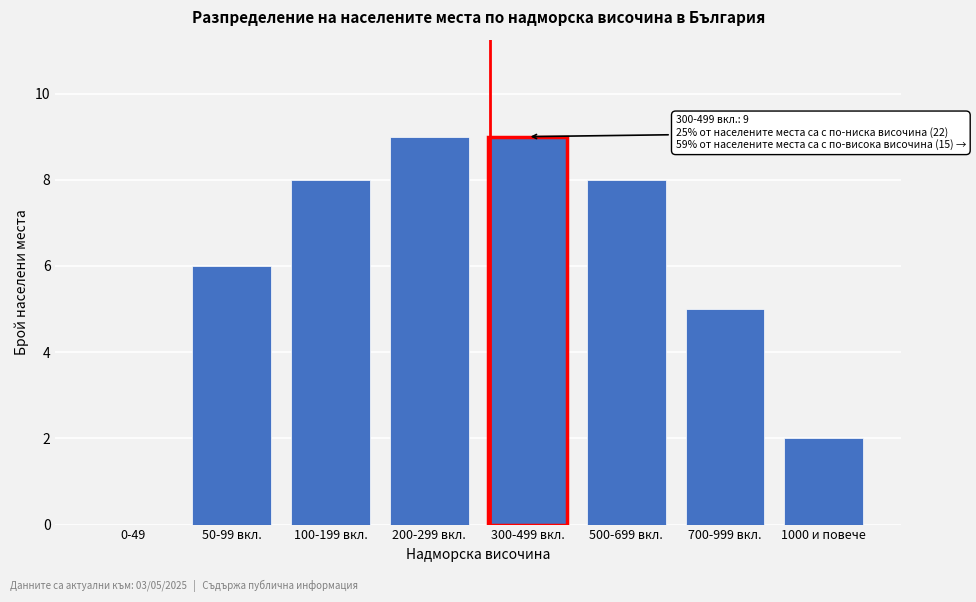

Reading left to right, extract all data points from this chart.

0-49=0	50-99 вкл.=6	100-199 вкл.=8	200-299 вкл.=9	300-499 вкл.=9	500-699 вкл.=8	700-999 вкл.=5	1000 и повече=2